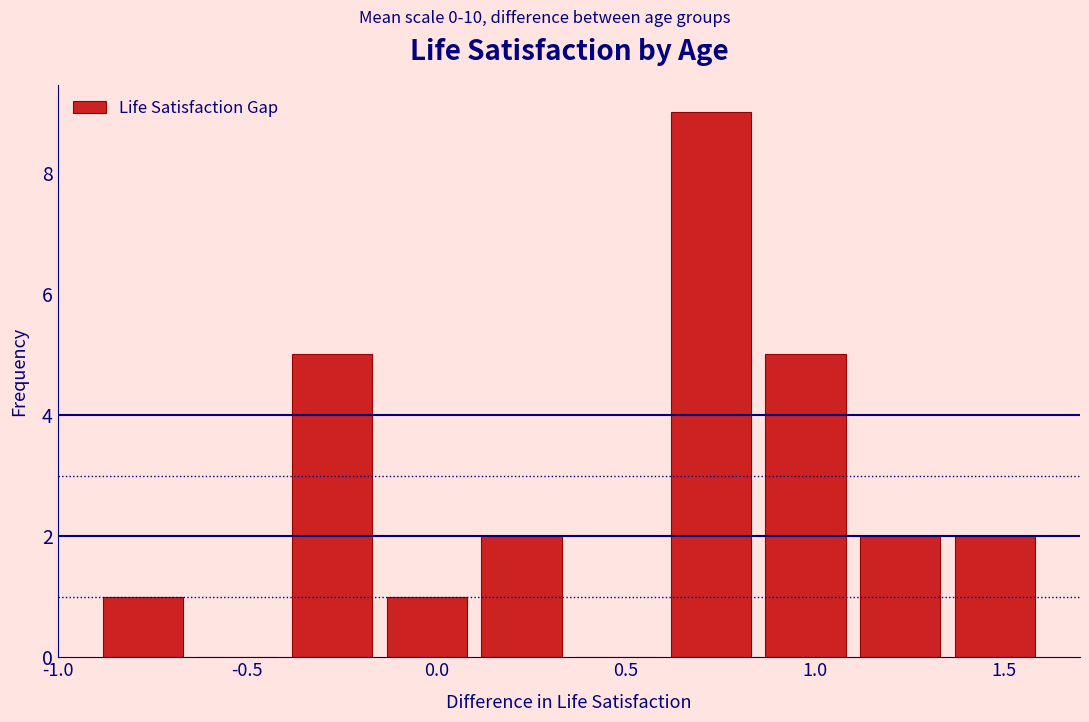

Over which range of the x-axis is the bar tallest?

0.60 to 0.85